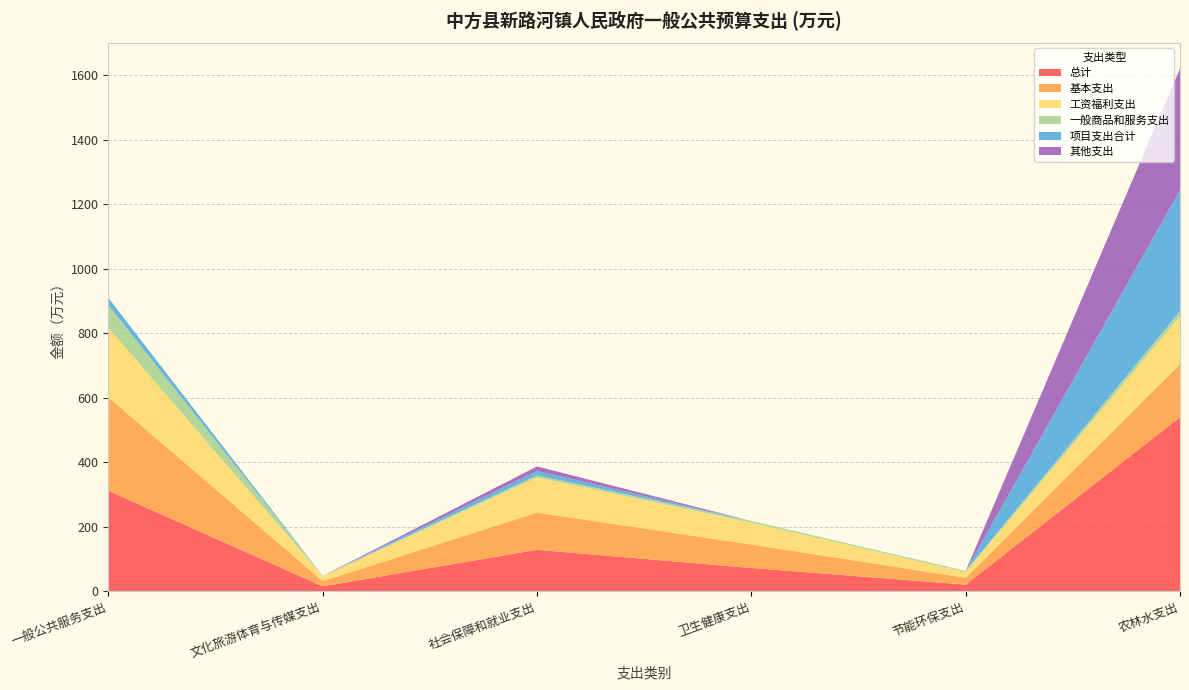

Reading right to left, extract all data points from this chart.

总计: 农林水支出=539.7	节能环保支出=21.2	卫生健康支出=72.8	社会保障和就业支出=129.1	文化旅游体育与传媒支出=16.1	一般公共服务支出=311.8
基本支出: 农林水支出=164.1	节能环保支出=21.2	卫生健康支出=72.8	社会保障和就业支出=115.2	文化旅游体育与传媒支出=16.1	一般公共服务支出=289.6
工资福利支出: 农林水支出=148.6	节能环保支出=17.5	卫生健康支出=67.3	社会保障和就业支出=109.0	文化旅游体育与传媒支出=15.1	一般公共服务支出=215.5
一般商品和服务支出: 农林水支出=15.5	节能环保支出=3.7	卫生健康支出=5.4	社会保障和就业支出=6.3	文化旅游体育与传媒支出=1.0	一般公共服务支出=70.3
项目支出合计: 农林水支出=375.6	节能环保支出=0.0	卫生健康支出=0.0	社会保障和就业支出=13.9	文化旅游体育与传媒支出=0.0	一般公共服务支出=22.2
其他支出: 农林水支出=375.6	节能环保支出=0.0	卫生健康支出=0.0	社会保障和就业支出=13.9	文化旅游体育与传媒支出=0.0	一般公共服务支出=0.0